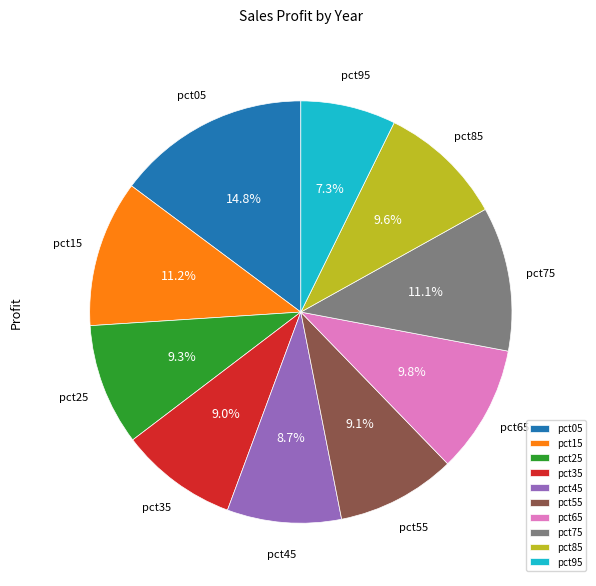

Which category has the biggest portion of the pie?

pct05